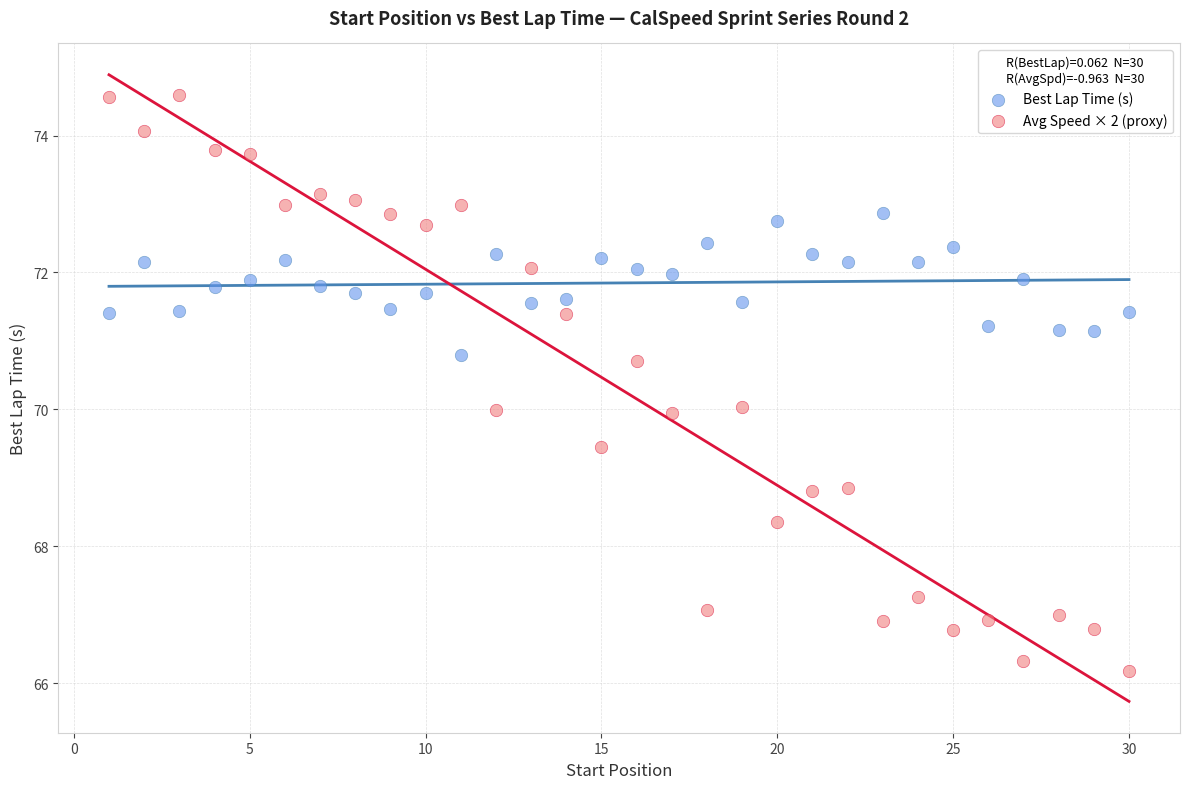

Which series contains the highest Y value?

Avg Speed × 2 (proxy)